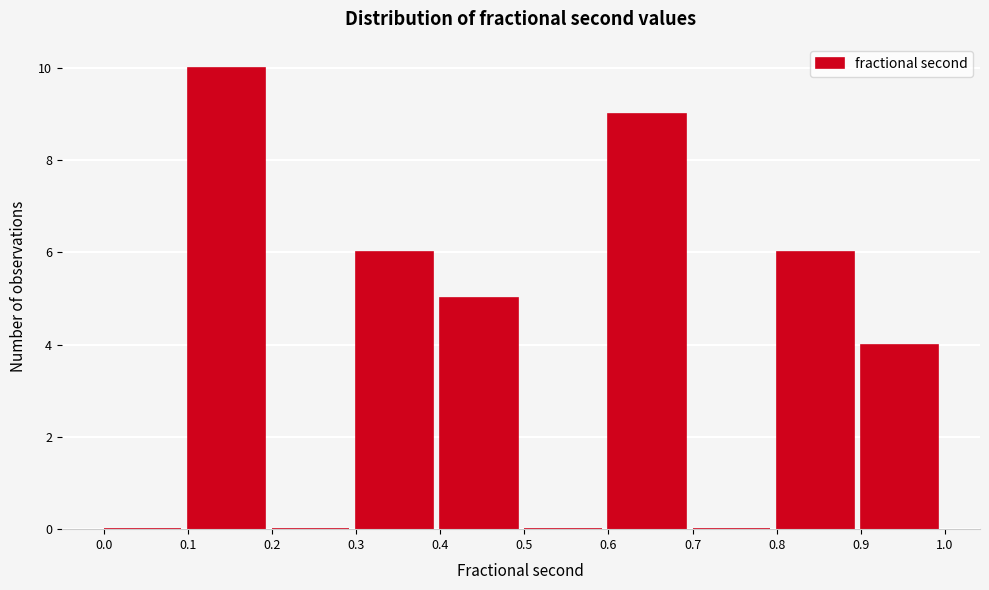

Reading left to right, list every bar in this chart as the range it spans on the x-axis followed by its height. The values are not printed on the chart, so give them approximately, as read against the axis.

0.0 to 0.1: 0
0.1 to 0.2: 10
0.2 to 0.3: 0
0.3 to 0.4: 6
0.4 to 0.5: 5
0.5 to 0.6: 0
0.6 to 0.7: 9
0.7 to 0.8: 0
0.8 to 0.9: 6
0.9 to 1.0: 4